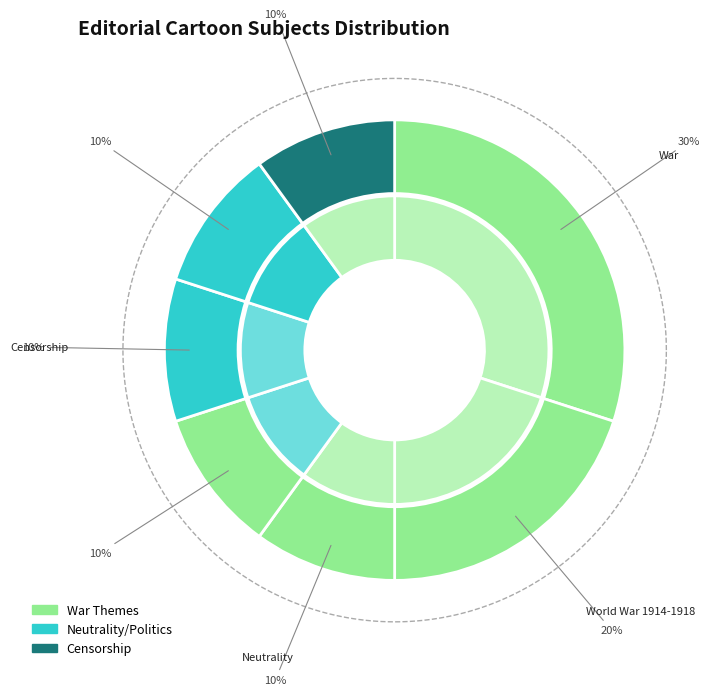

How many segments does this pie chart have?

7